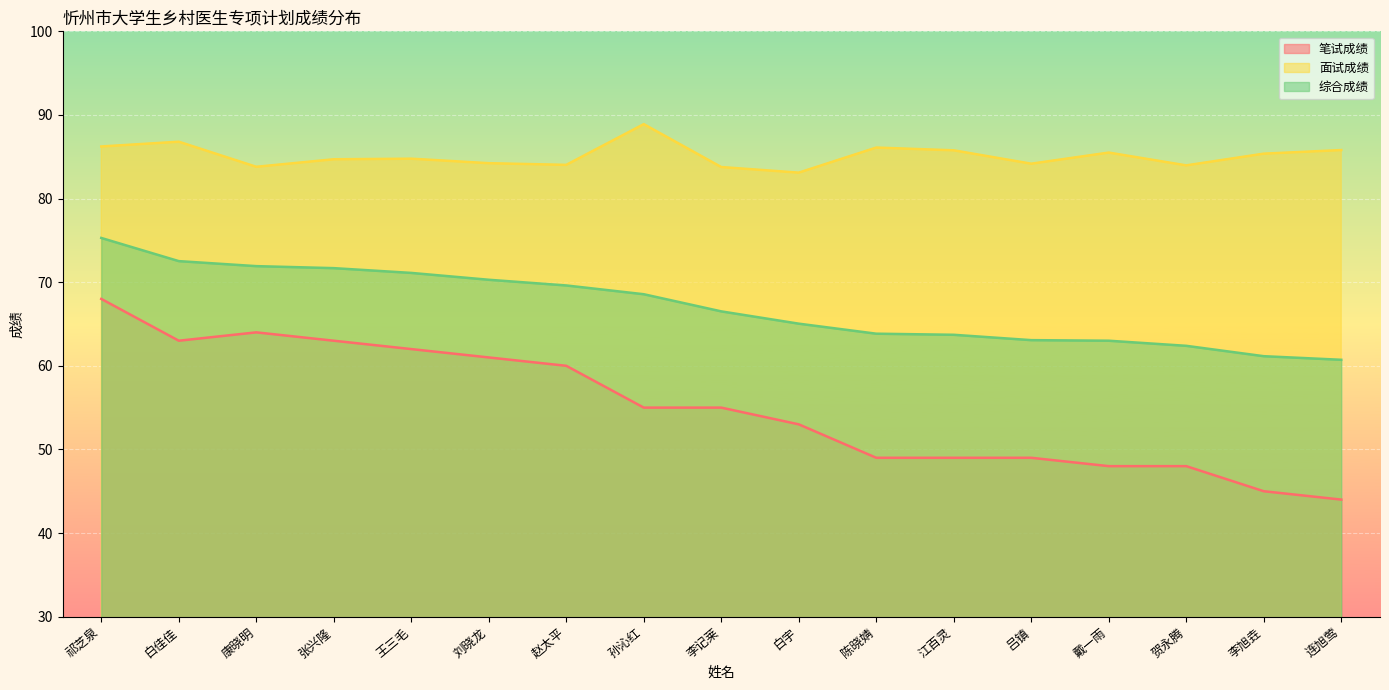

What is the sum of all 笔试成绩 values?

936.0